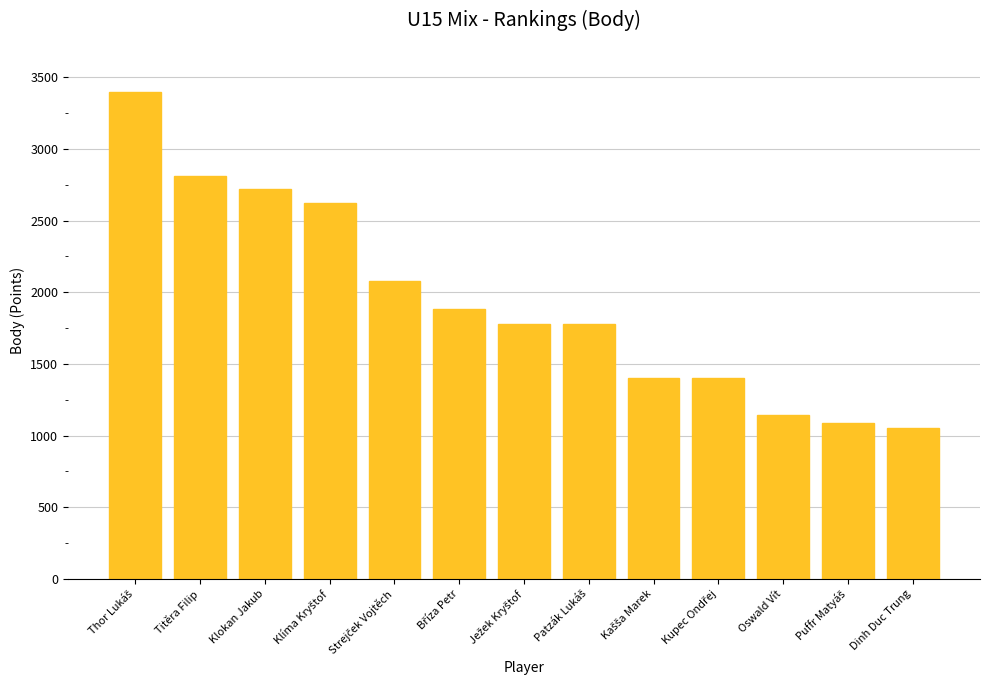

What is the difference between the values at Titěra Filip and Dinh Duc Trung?

1760